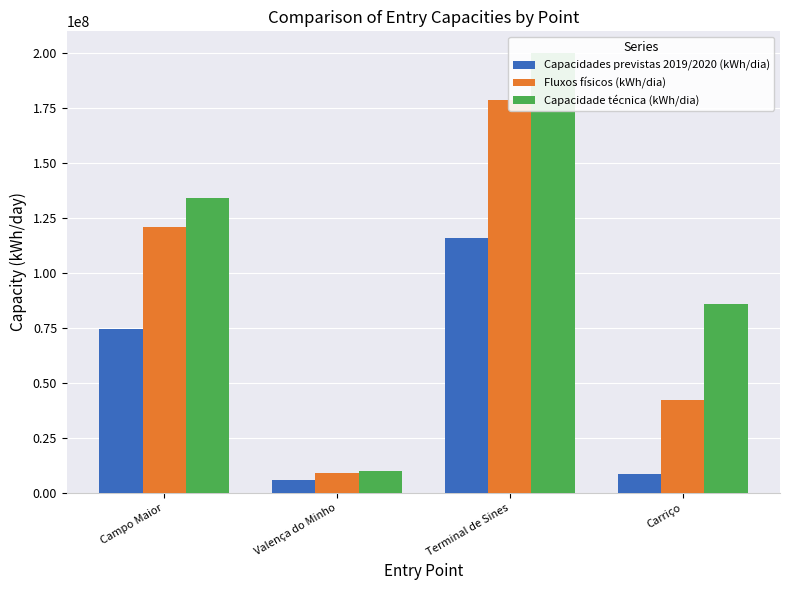

Which label corresponds to the largest value in the chart?

Terminal de Sines